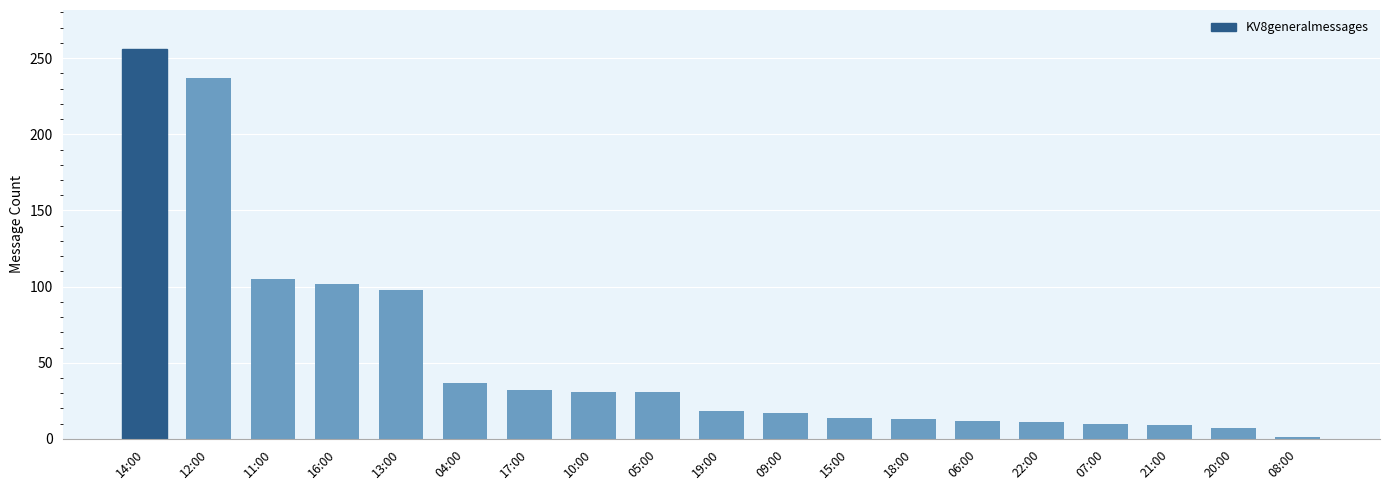

The chart shows a value of 9 at 21:00. True or false?

True